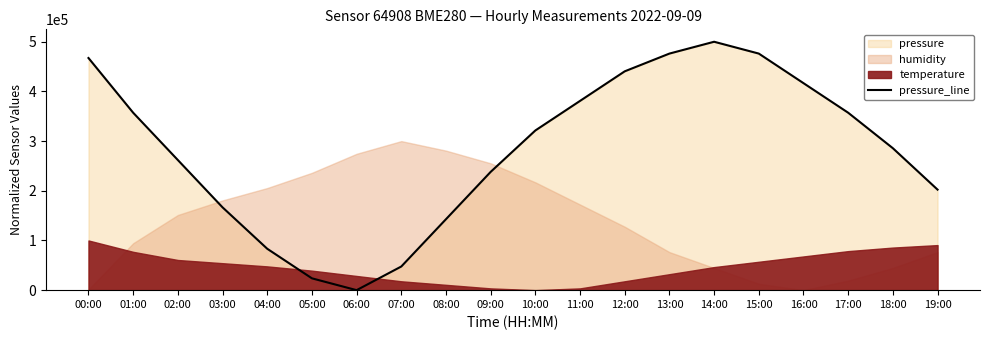

Reading left to right, list all the values displayed in this chart.

467261.9	357142.9	261904.8	166666.7	83333.3	23809.5	0.0	47619.0	142857.1	238095.2	321428.6	380952.4	440476.2	476190.5	500000.0	476190.5	416666.7	357142.9	285714.3	202381.0